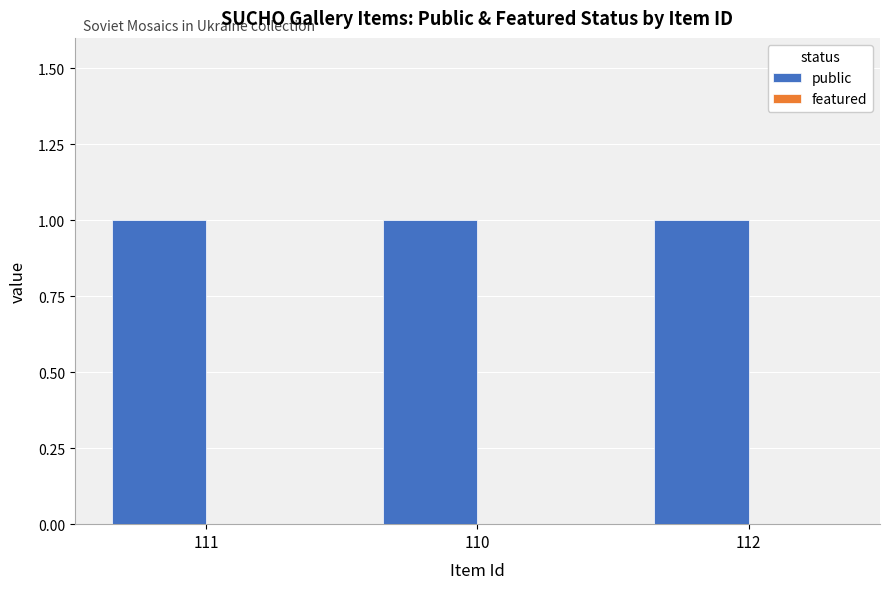

Which series has the widest spread of values?

public